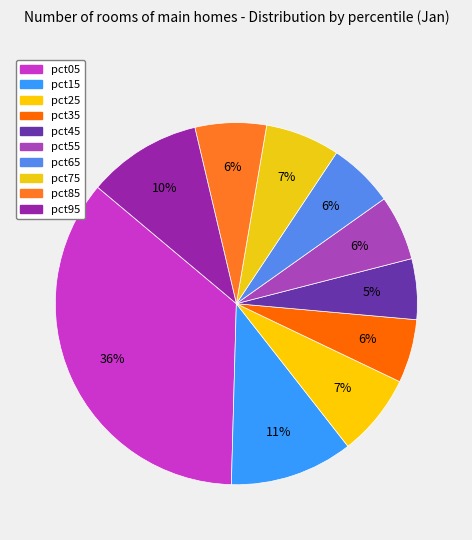

To the nearest percent, what is the difference between the pct65 and pct05 slice percentages?

30%